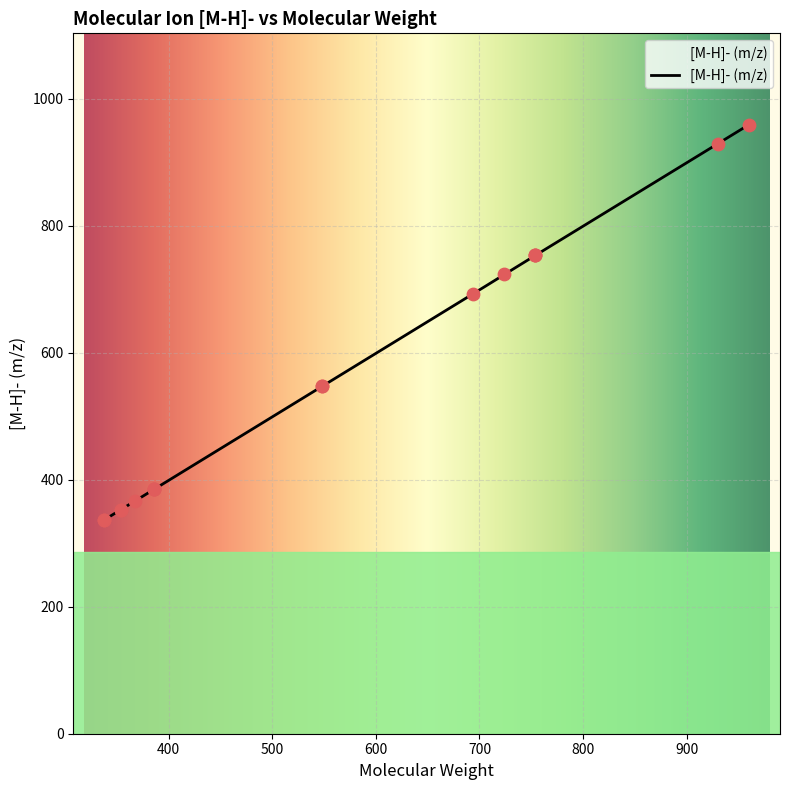

What is the ratio of the value at 3-Feruloylquinic acid to the value at Isomer 1 of 1,2-disinapoylgentiobioside?

0.5